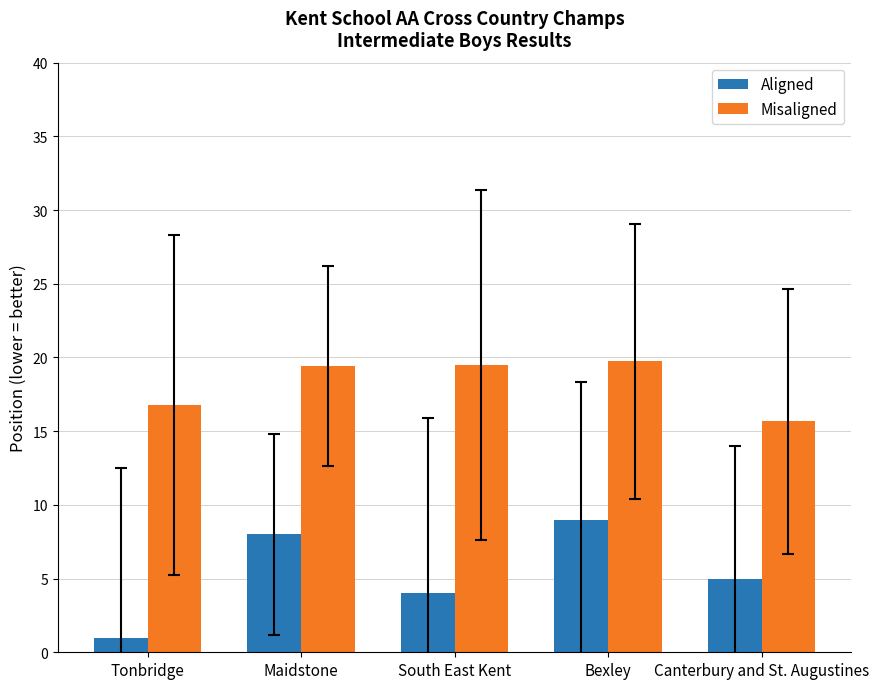

What is the value of the Aligned bar at the 1st from the left?

1.0